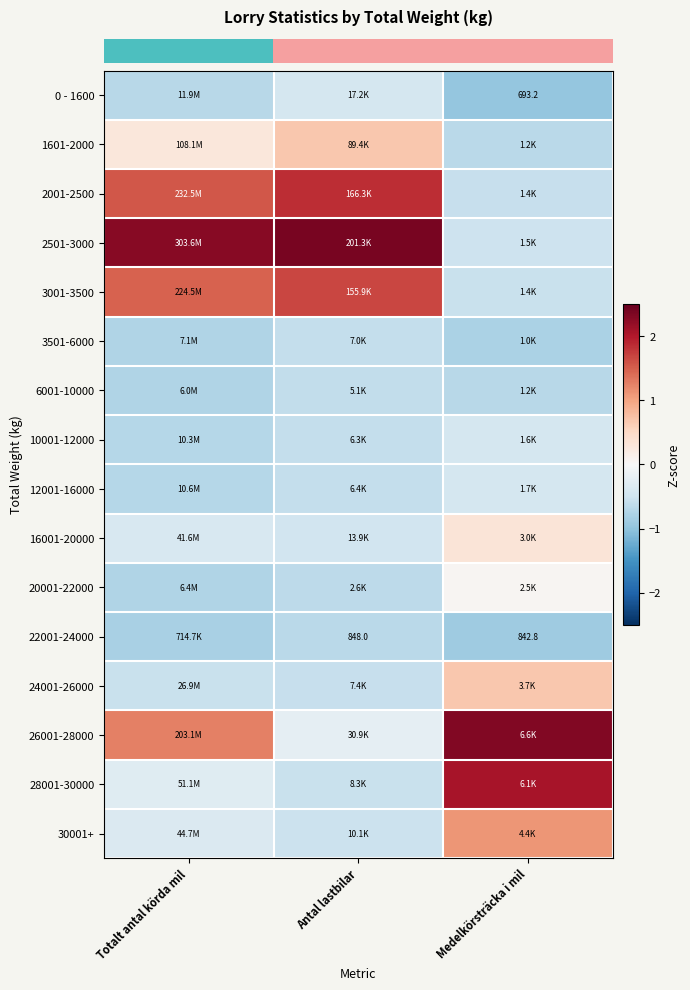

Which series changed the most between Antal lastbilar and Medelkörsträcka i mil?

row_3